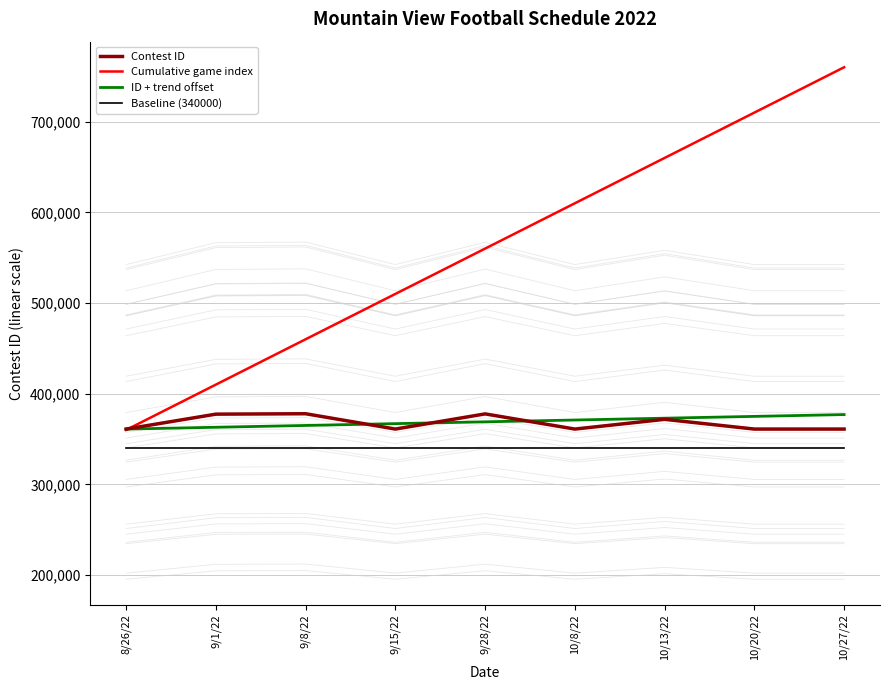

What is the sum of the ID + trend offset values at 10/20/22 and 9/15/22?

741902